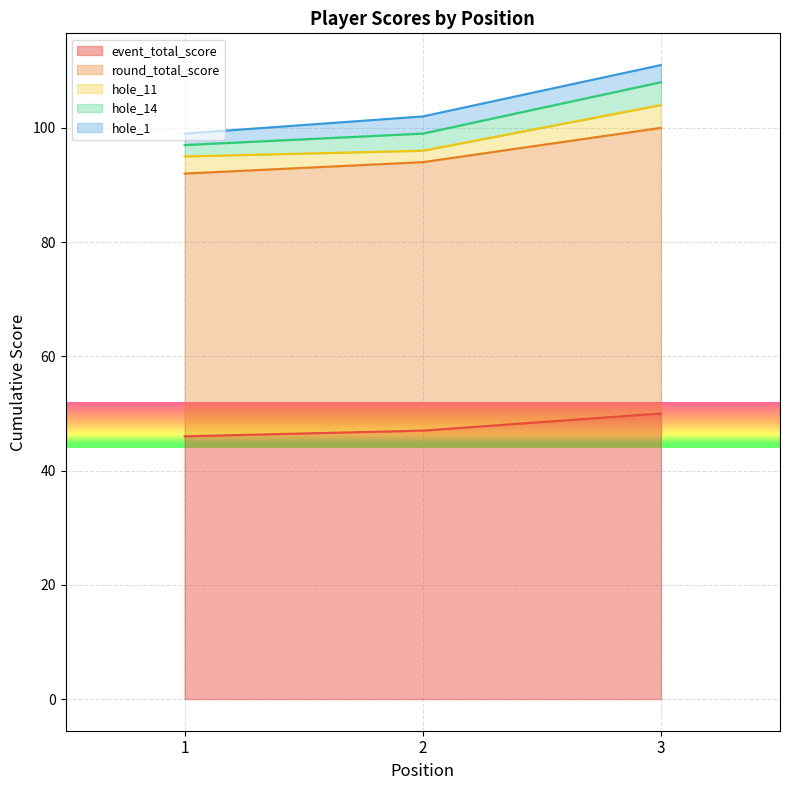

What is the difference between the highest and lowest values at 3?

47